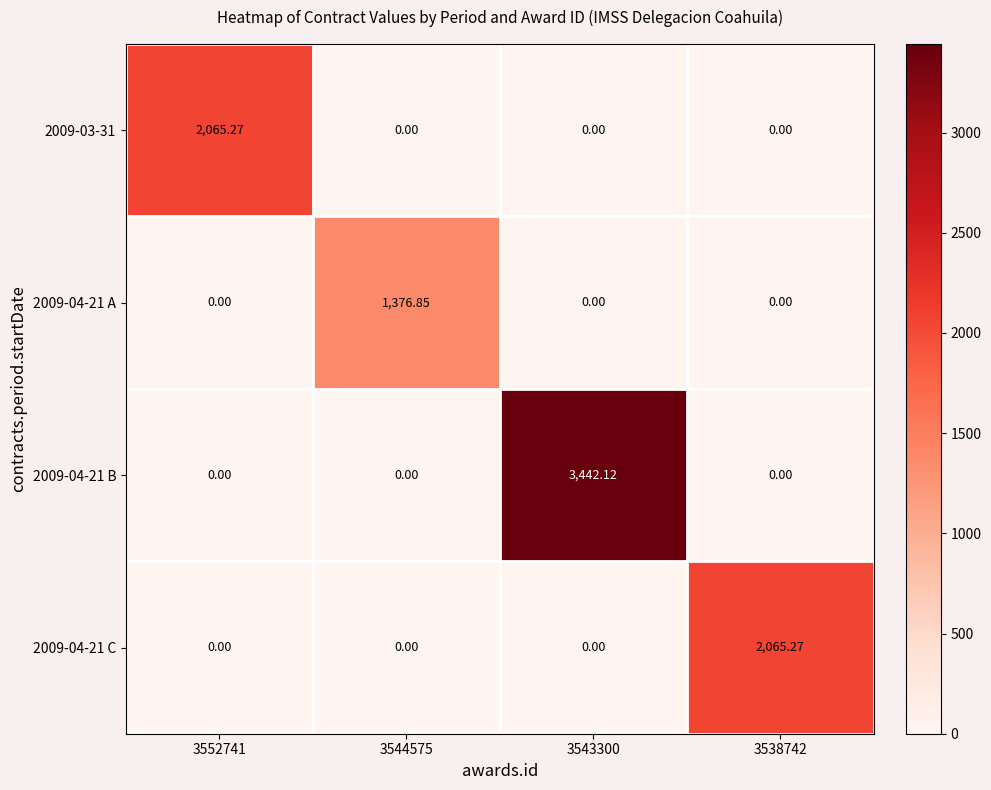

Which series has the widest spread of values?

2009-04-21 B